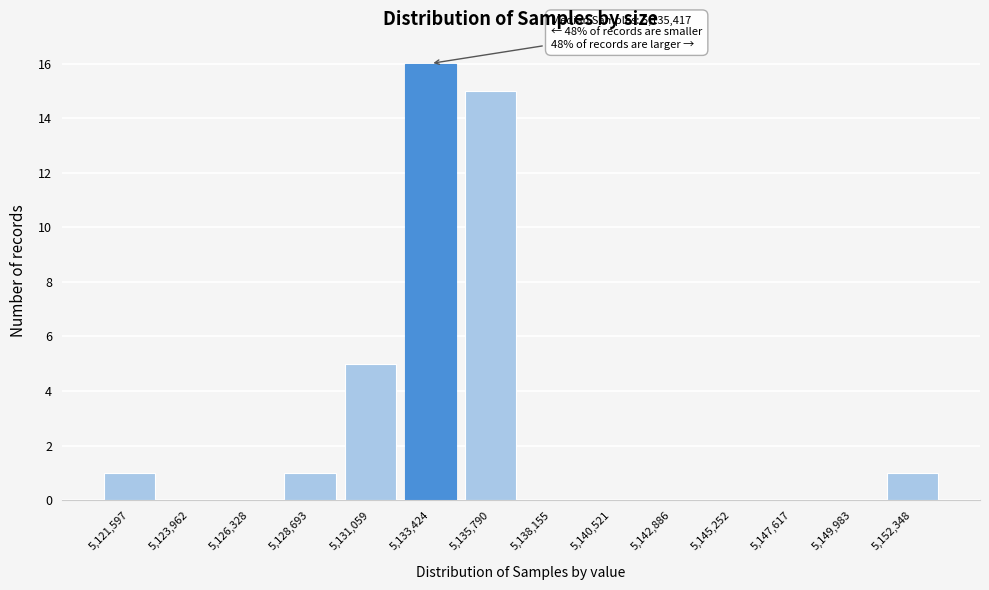

Reading left to right, extract all data points from this chart.

5,121,597=1	5,123,962=0	5,126,328=0	5,128,693=1	5,131,059=5	5,133,424=16	5,135,790=15	5,138,155=0	5,140,521=0	5,142,886=0	5,145,252=0	5,147,617=0	5,149,983=0	5,152,348=1